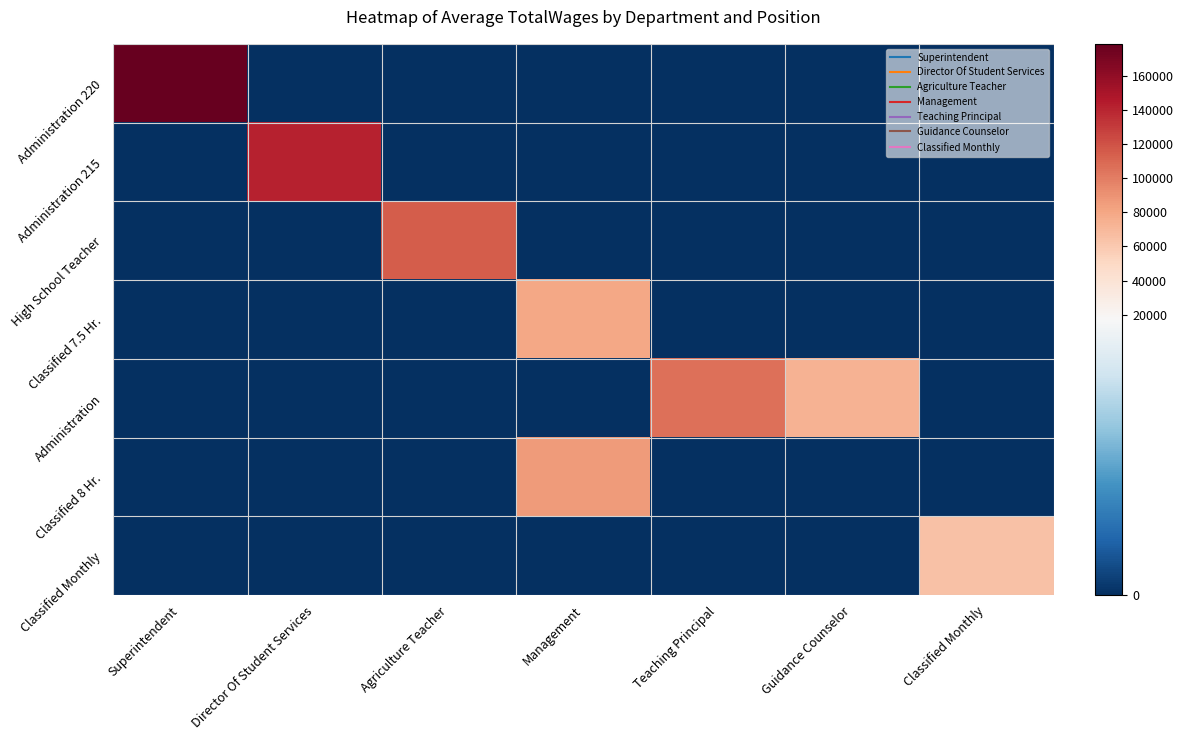

At which category is the sum across all series the highest?

Superintendent